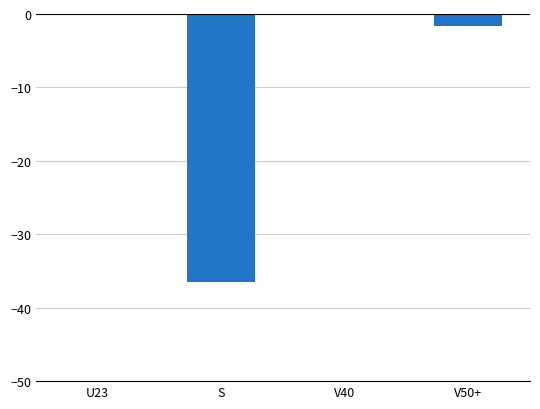

Rank the categories by value from highest to lowest.

U23, V40, V50+, S